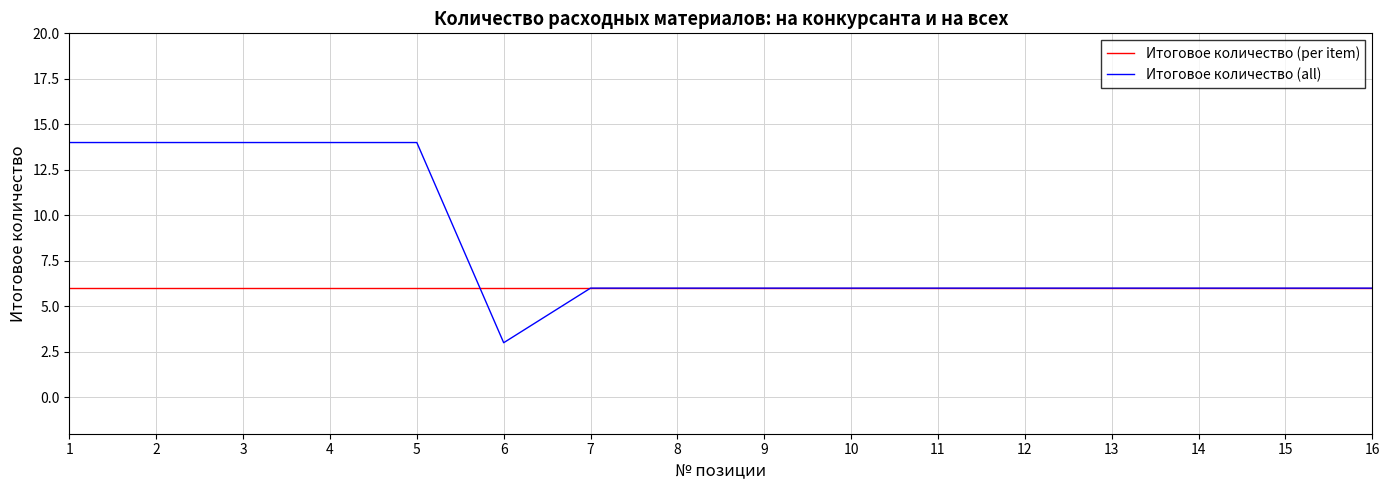

What is the minimum value shown in the chart?

3